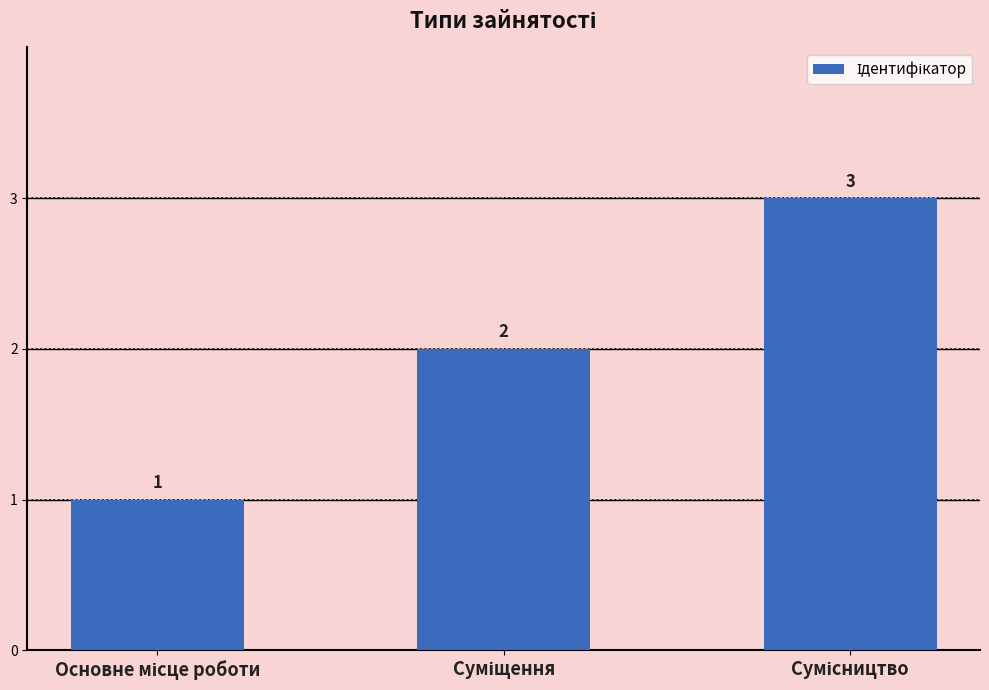

How many values are between 1 and 3?

3